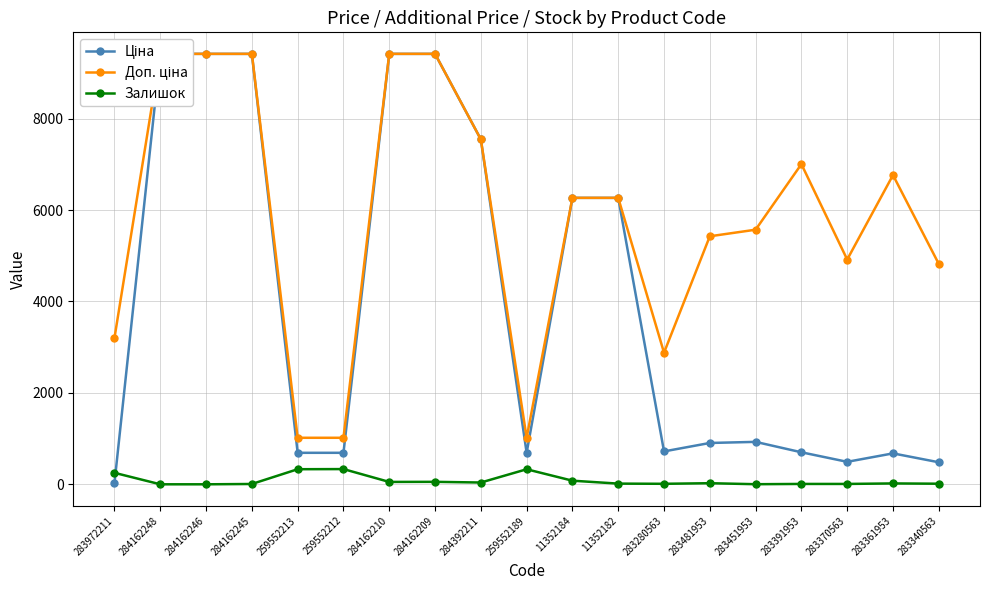

What is the value of the Ціна point at the 19th from the left?

482.1